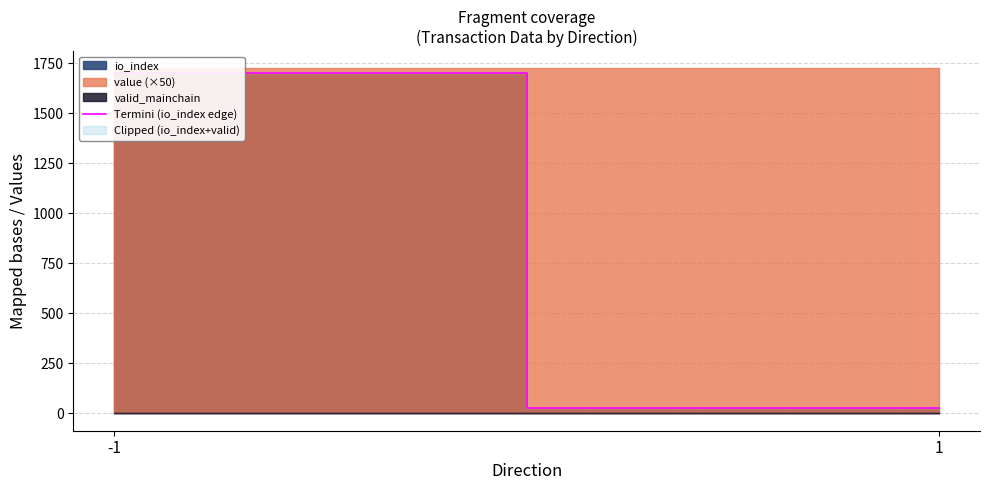

What value does the data have at -1, to the nearest 100?

1700